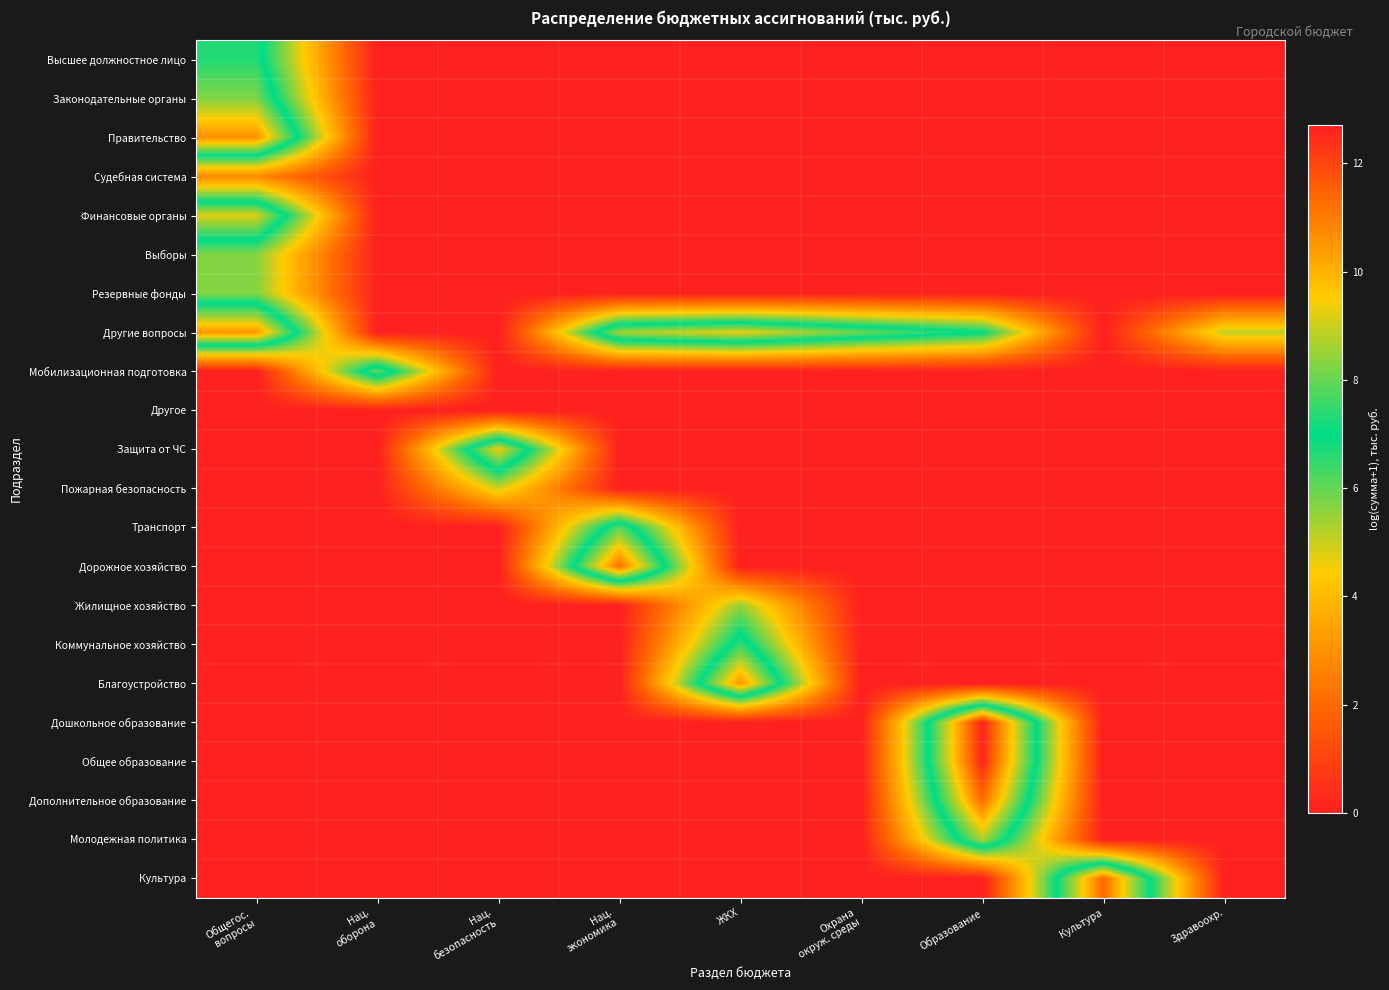

How many categories are shown in the chart?

9